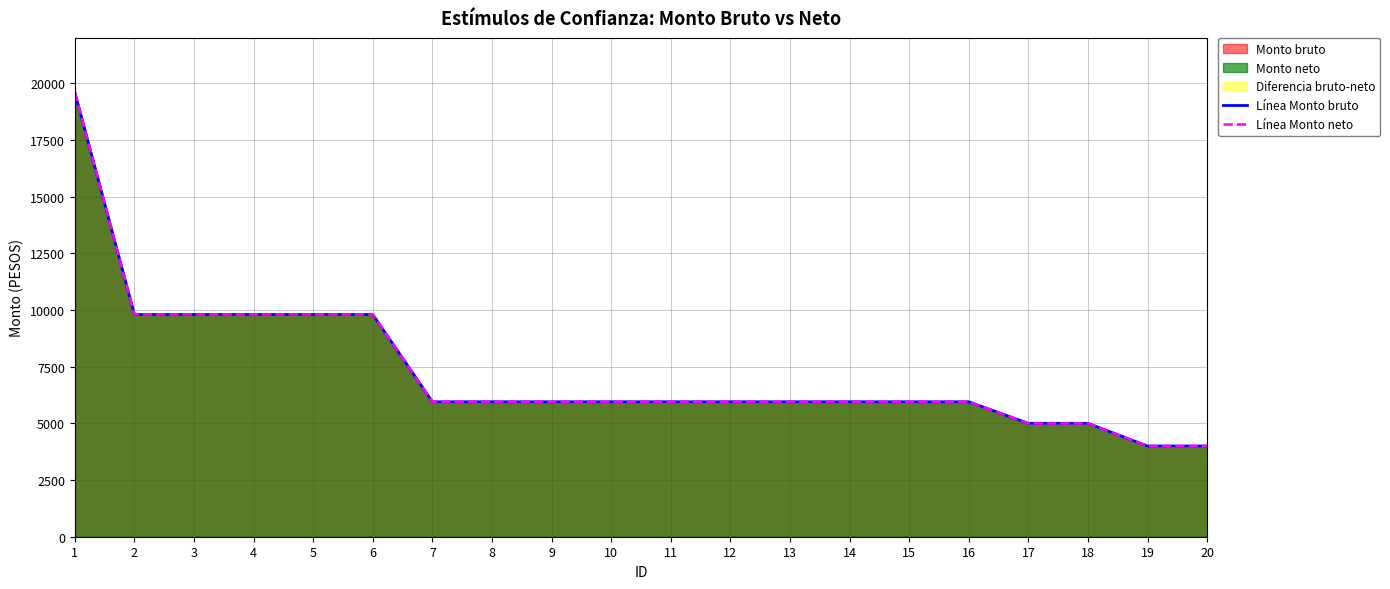

True or false: Línea Monto bruto has a value of 5950 at 9.

True